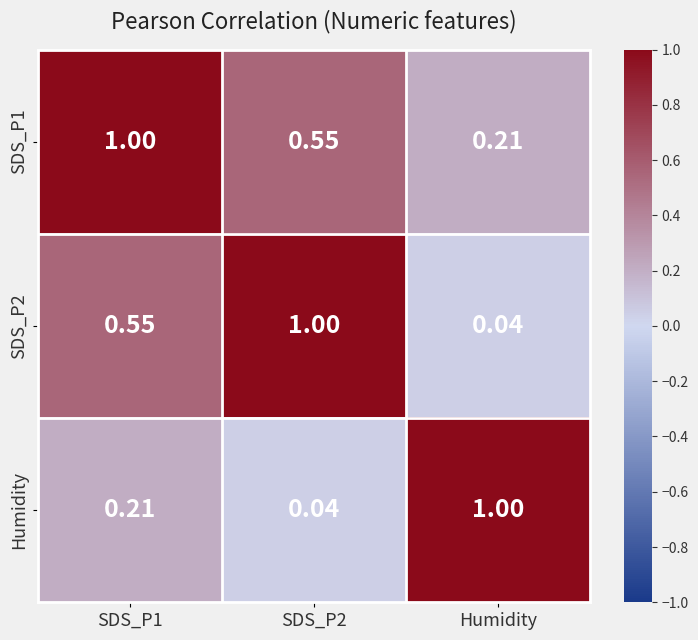

At which label does SDS_P2 reach its minimum?

Humidity